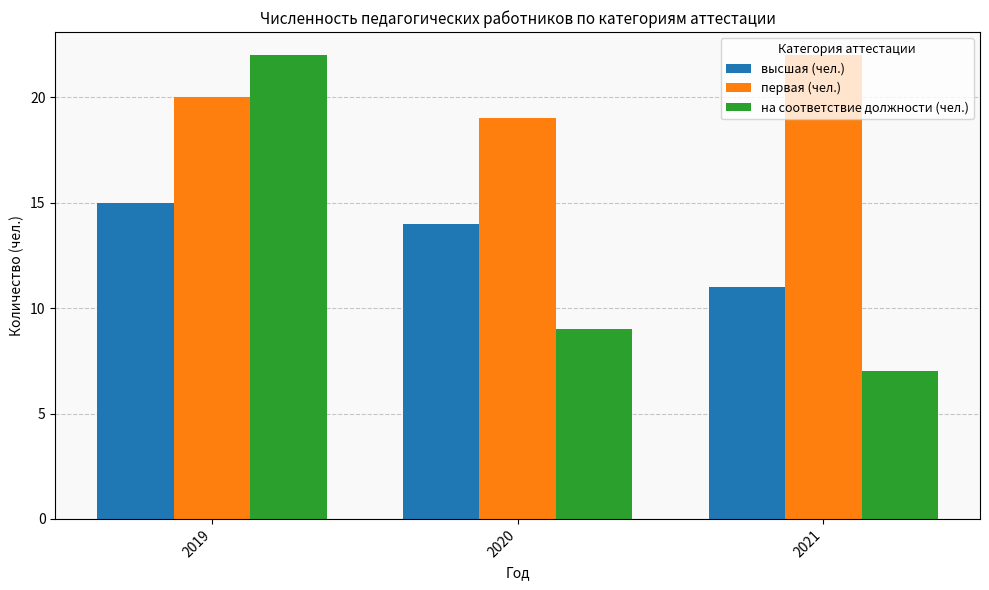

Is it true that высшая (чел.) equals 26 at 2019?

False